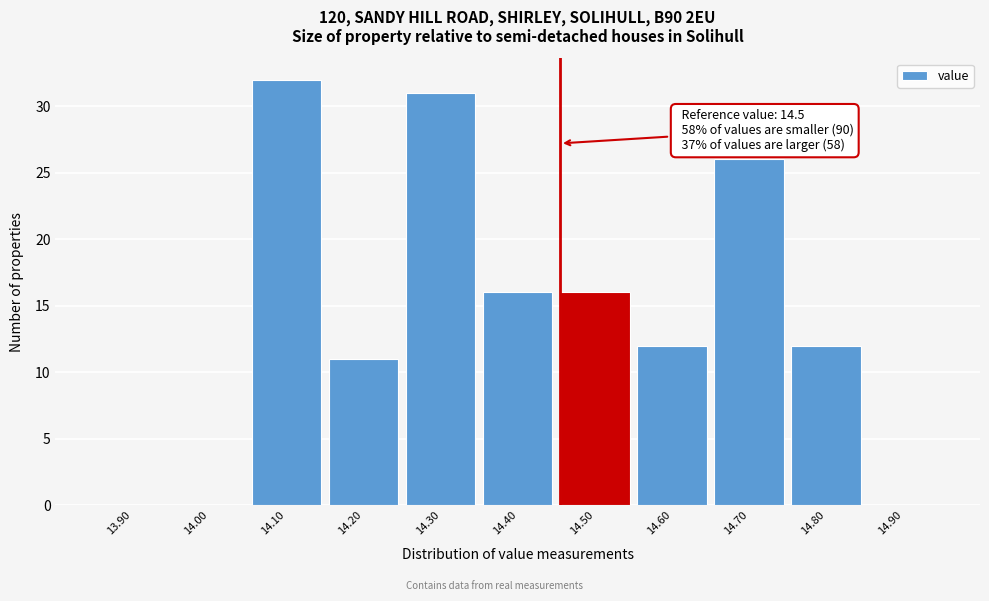

Reading right to left, what are all the values shown in this chart?

14.90=0	14.80=12	14.70=26	14.60=12	14.50=16	14.40=16	14.30=31	14.20=11	14.10=32	14.00=0	13.90=0